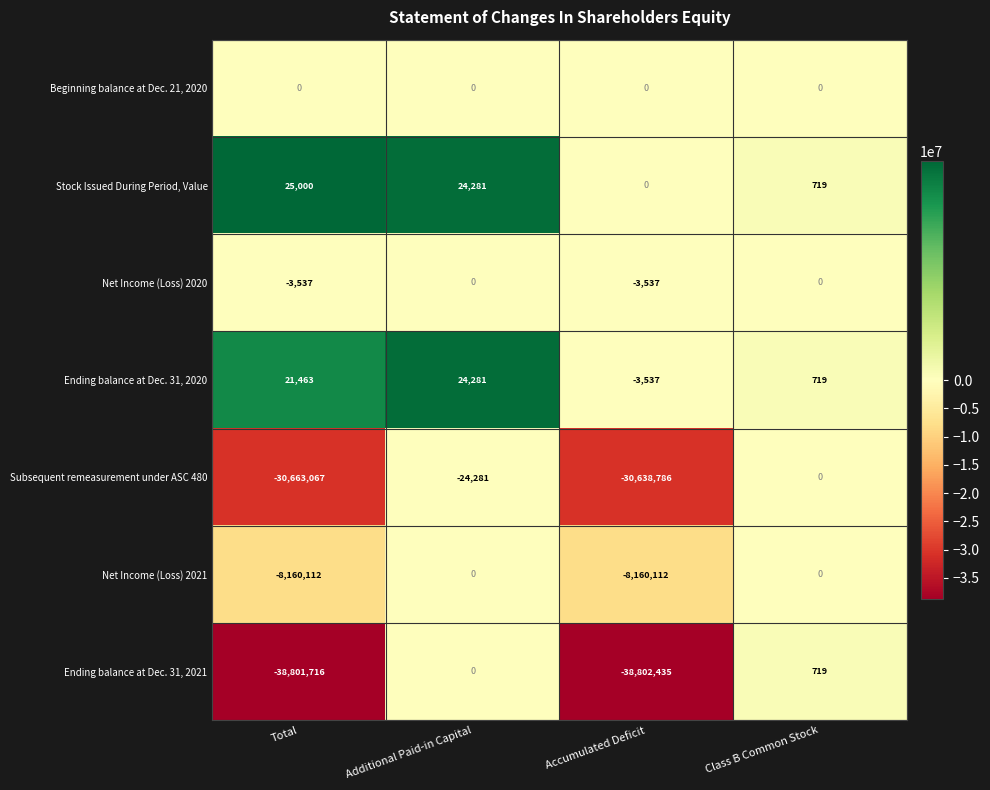

Where does the Subsequent remeasurement under ASC 480 series first go above -24281?

Class B Common Stock